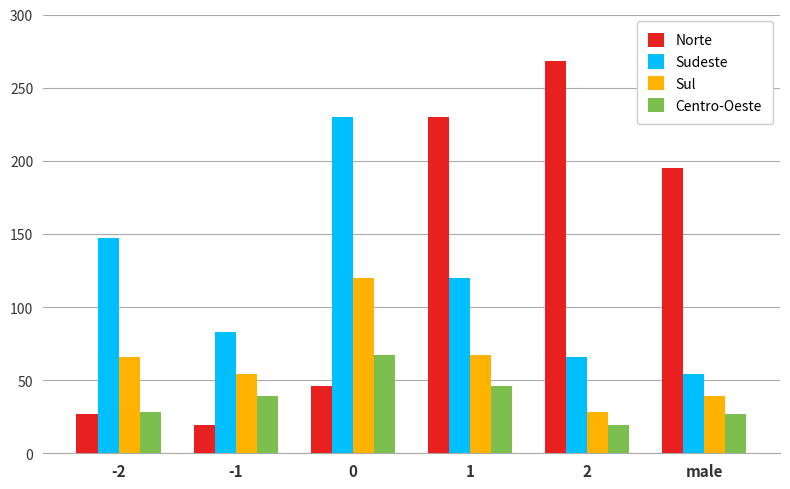

Does the chart contain stacked bars?

No